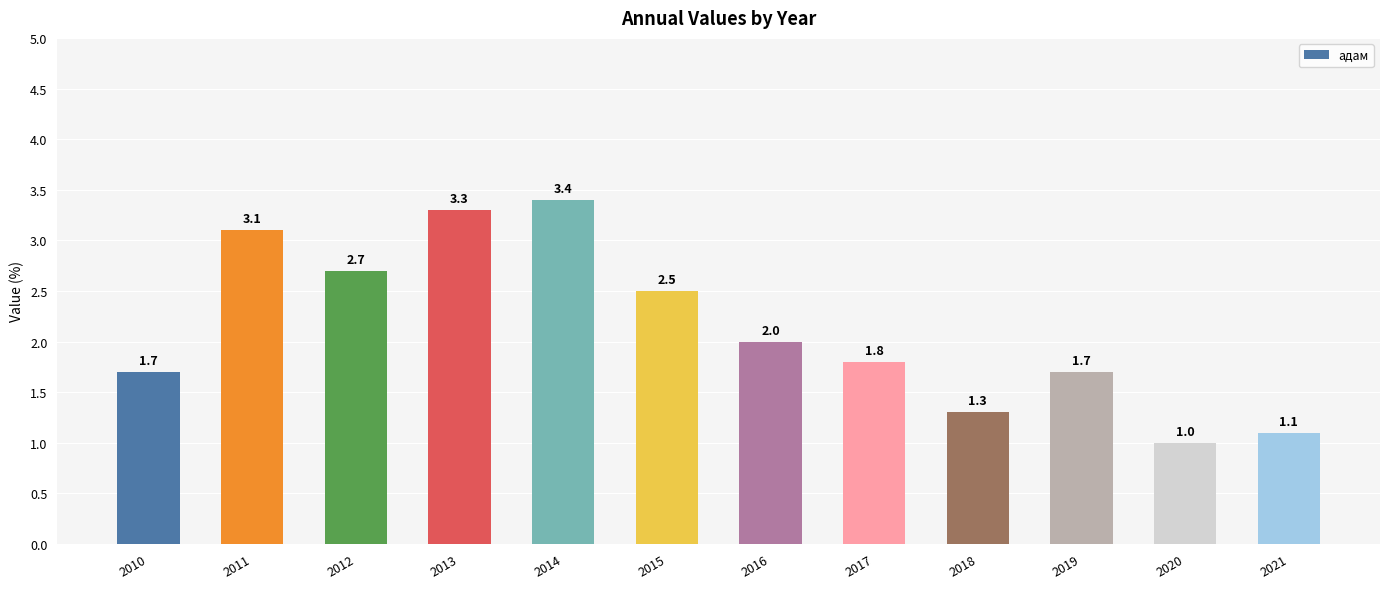

Which category has the highest value across all series?

2014